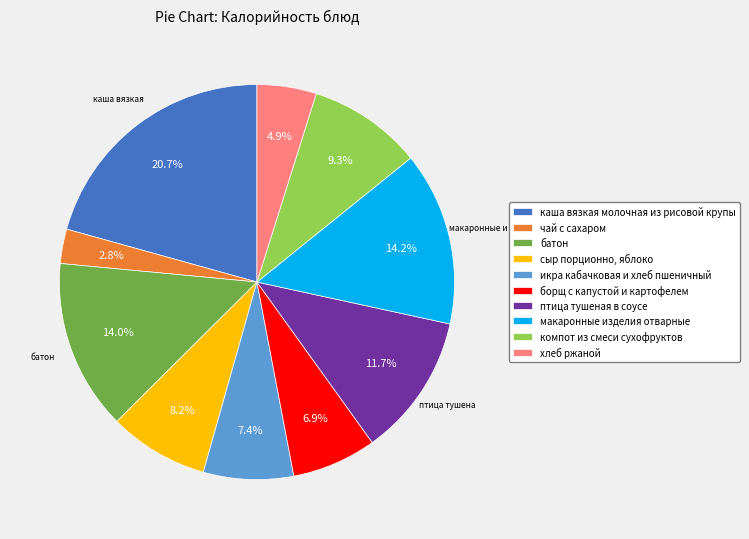

To the nearest percent, what portion does каша вязкая молочная из рисовой крупы represent?

21%